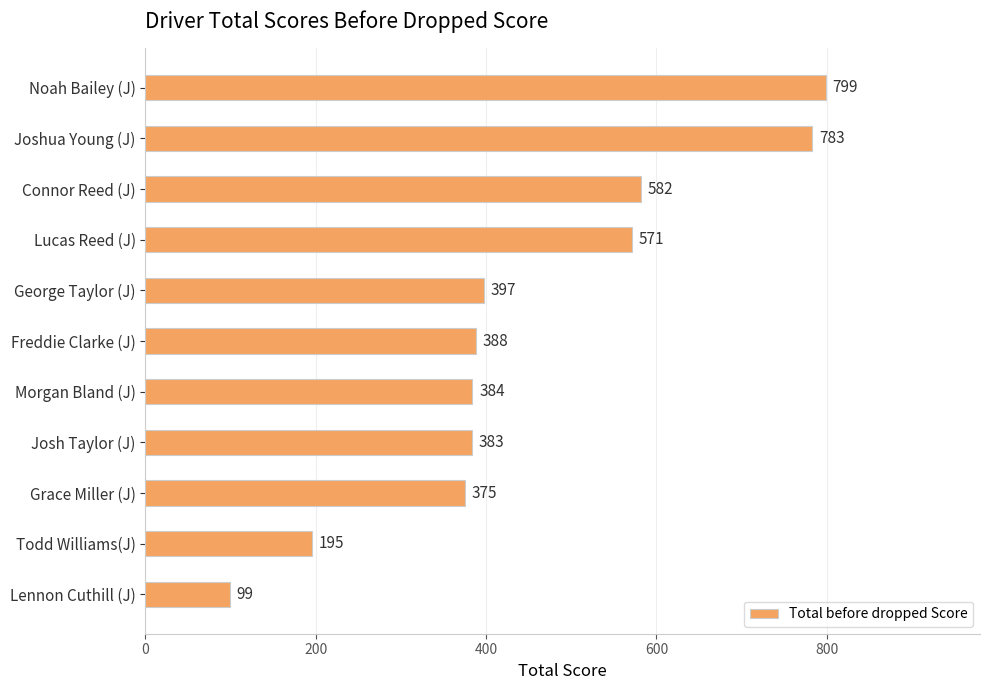

What is the change in value from Joshua Young (J) to Freddie Clarke (J)?

-395